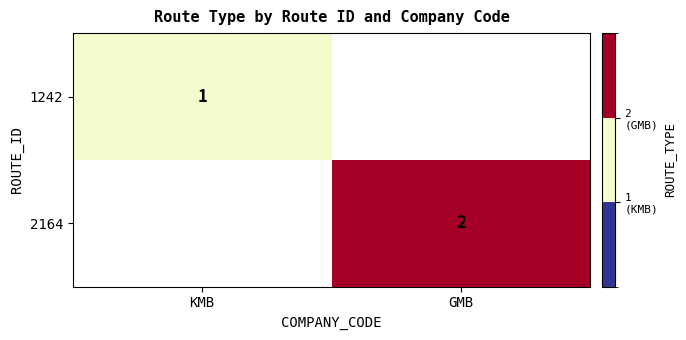

Is it true that 2164 equals 1 at GMB?

False